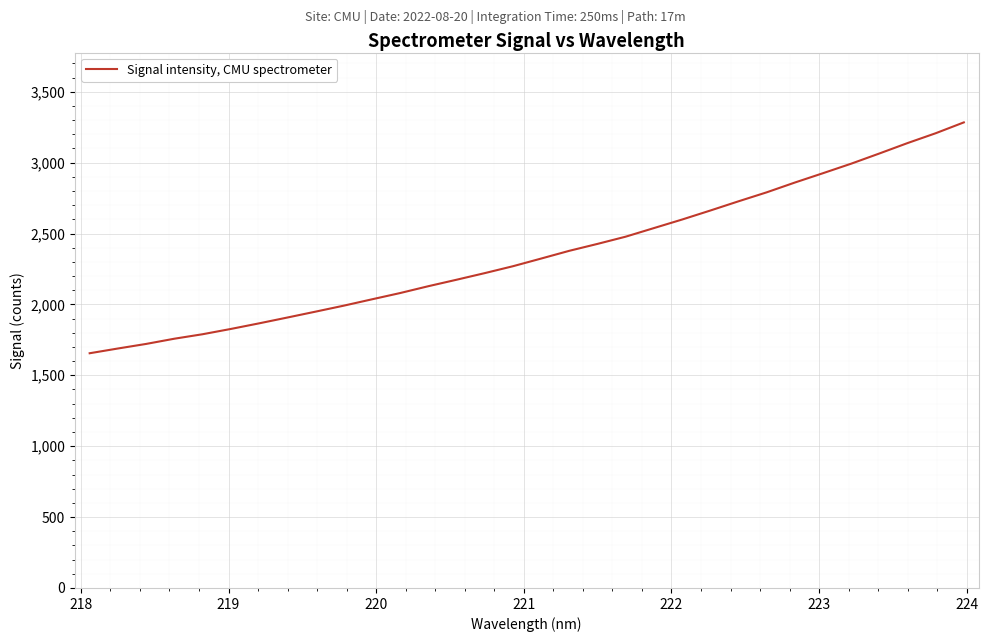

What is the difference between the maximum and minimum values?

1628.2